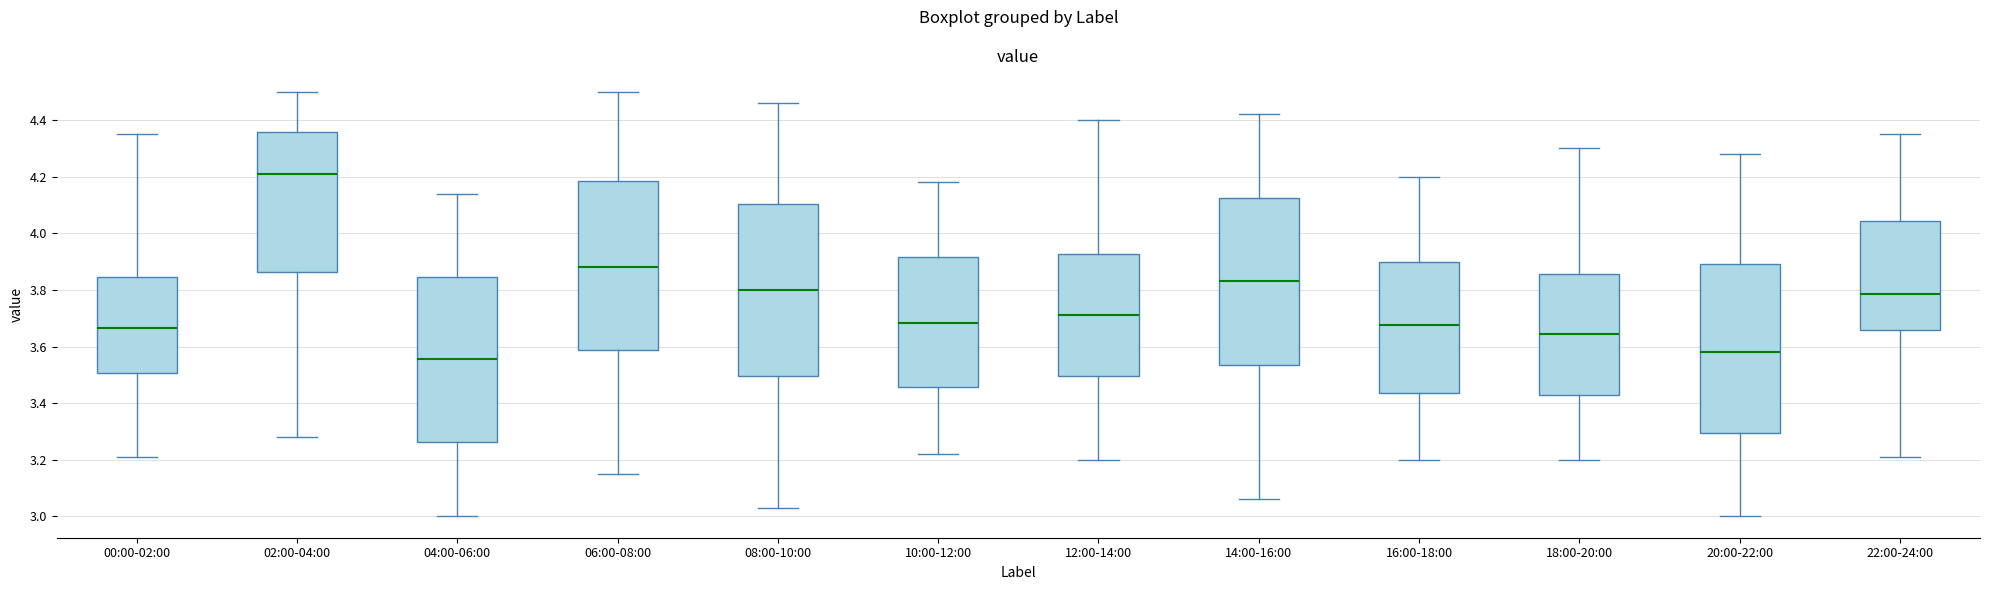

Reading left to right, transcribe this box plot: for each box, give where its median line is, the range the box spans, and where its two whiskers end, as read against the y-axis. The values are not printed on the chart, so give them approximately, as read against the axis.

00:00-02:00: median 3.66, box 3.50 to 3.84, whiskers 3.22 to 4.36
02:00-04:00: median 4.22, box 3.86 to 4.36, whiskers 3.28 to 4.50
04:00-06:00: median 3.56, box 3.26 to 3.84, whiskers 3.00 to 4.14
06:00-08:00: median 3.88, box 3.58 to 4.18, whiskers 3.16 to 4.50
08:00-10:00: median 3.80, box 3.50 to 4.10, whiskers 3.04 to 4.46
10:00-12:00: median 3.68, box 3.46 to 3.92, whiskers 3.22 to 4.18
12:00-14:00: median 3.72, box 3.50 to 3.92, whiskers 3.20 to 4.40
14:00-16:00: median 3.84, box 3.54 to 4.12, whiskers 3.06 to 4.42
16:00-18:00: median 3.68, box 3.44 to 3.90, whiskers 3.20 to 4.20
18:00-20:00: median 3.64, box 3.44 to 3.86, whiskers 3.20 to 4.30
20:00-22:00: median 3.58, box 3.30 to 3.90, whiskers 3.00 to 4.28
22:00-24:00: median 3.78, box 3.66 to 4.04, whiskers 3.22 to 4.36